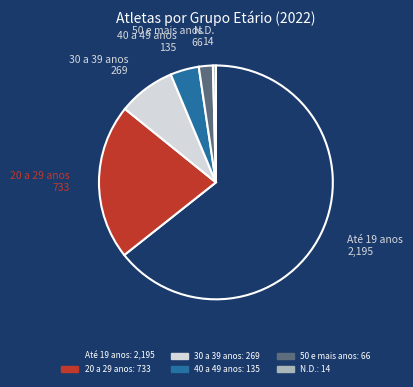

Do N.D. and 50 e mais anos together represent more than half of the pie?

No